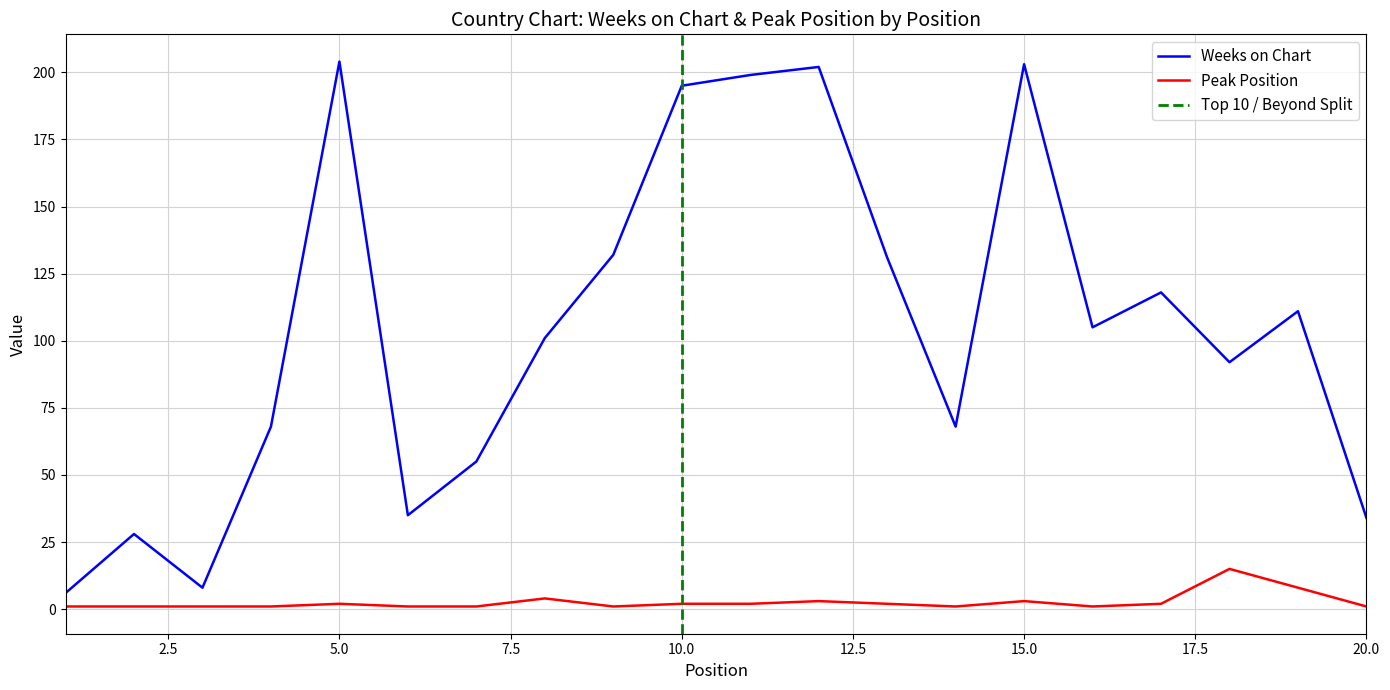

Is the value of Peak Position at 2 greater than the value of Weeks on Chart at 10?

No